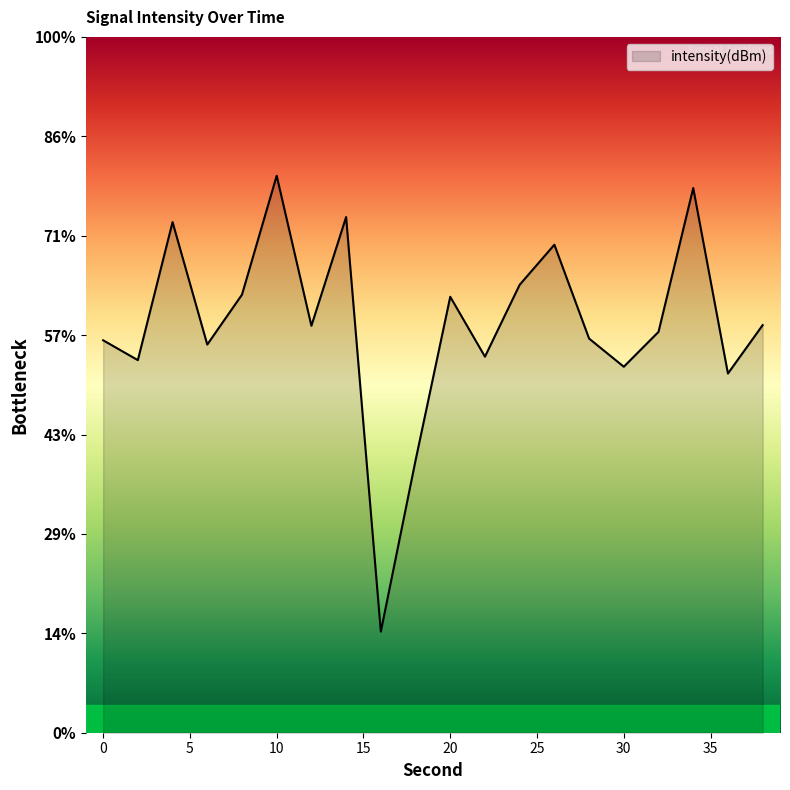

At which category does the chart reach its minimum across all series?

16